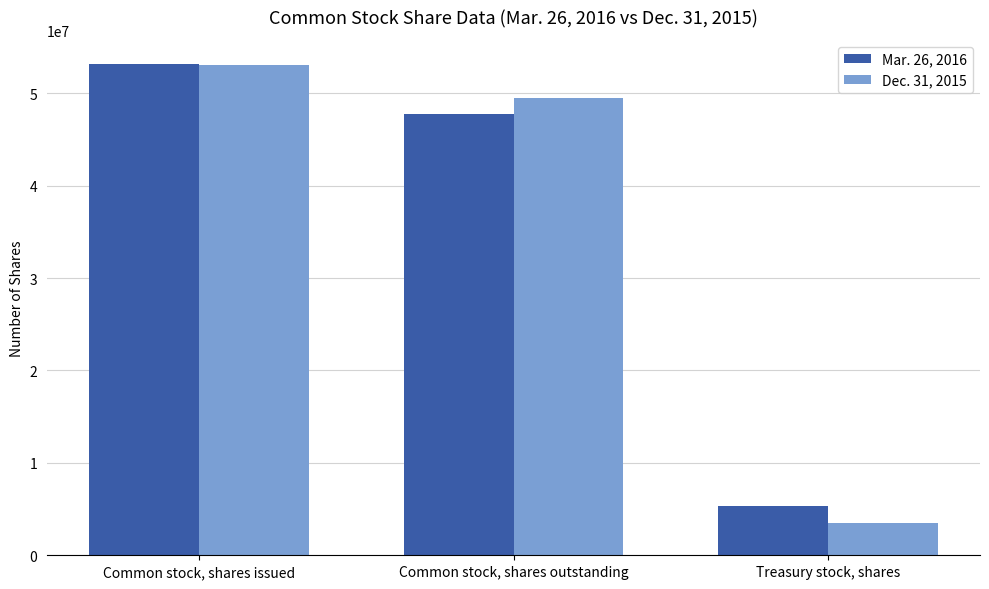

Reading left to right, transcribe all the data shown in this chart.

Mar. 26, 2016: Common stock, shares issued=53110593	Common stock, shares outstanding=47780776	Treasury stock, shares=5329817
Dec. 31, 2015: Common stock, shares issued=53049781	Common stock, shares outstanding=49509251	Treasury stock, shares=3540530